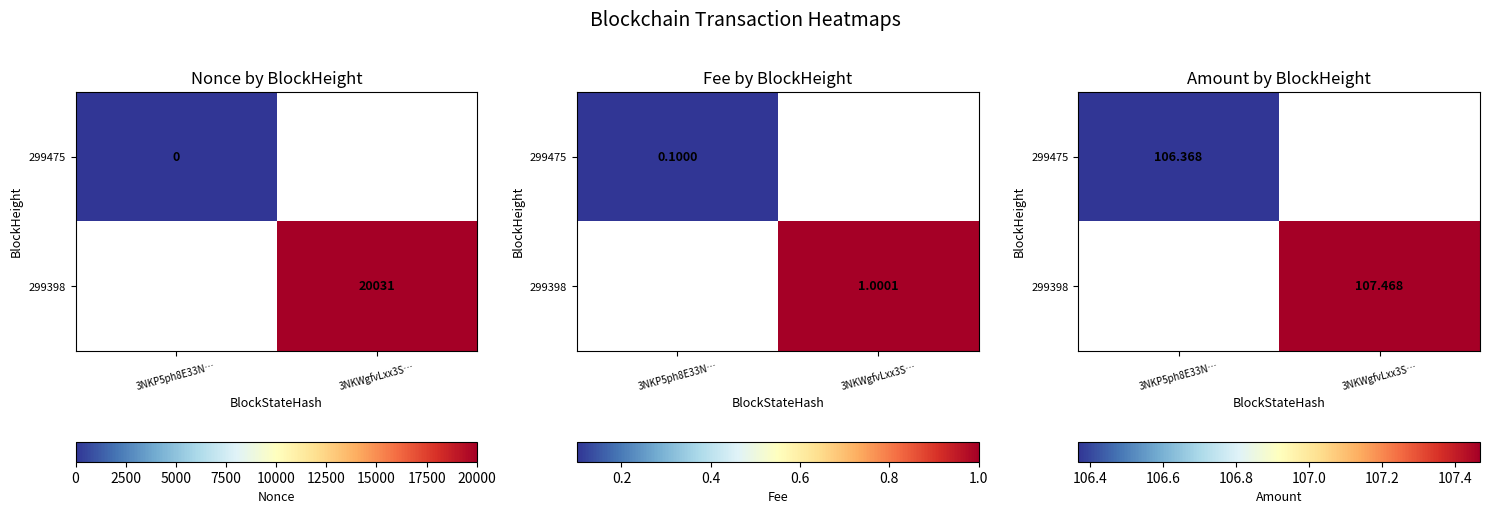

At 3NKWgfvLxx3S…, list the series in order from smallest to largest.

299475, 299398